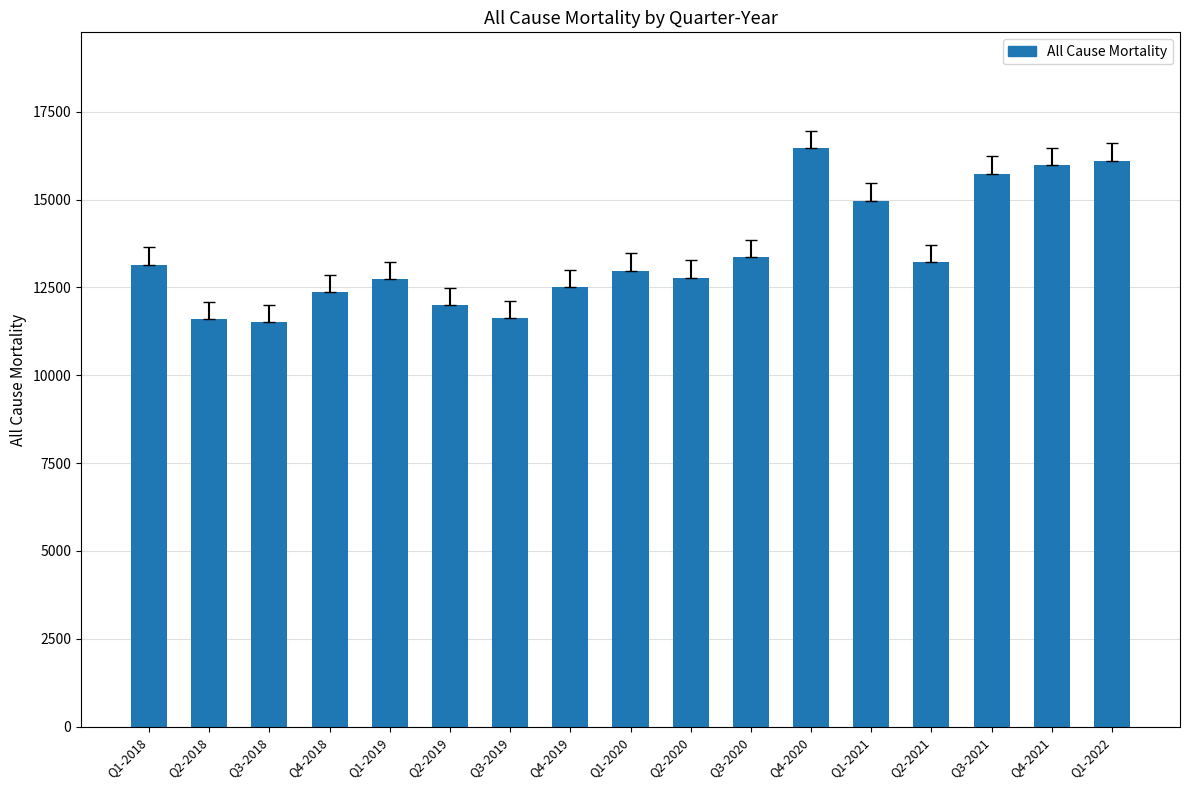

At which category does the chart reach its peak across all series?

Q4-2020